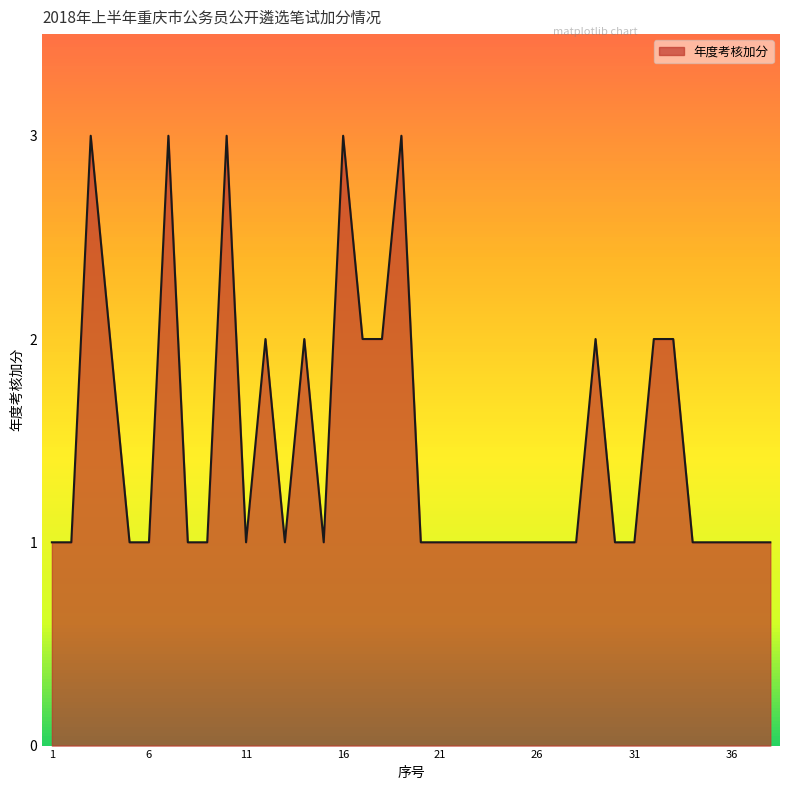

What is the difference between the second highest and second lowest values?

2